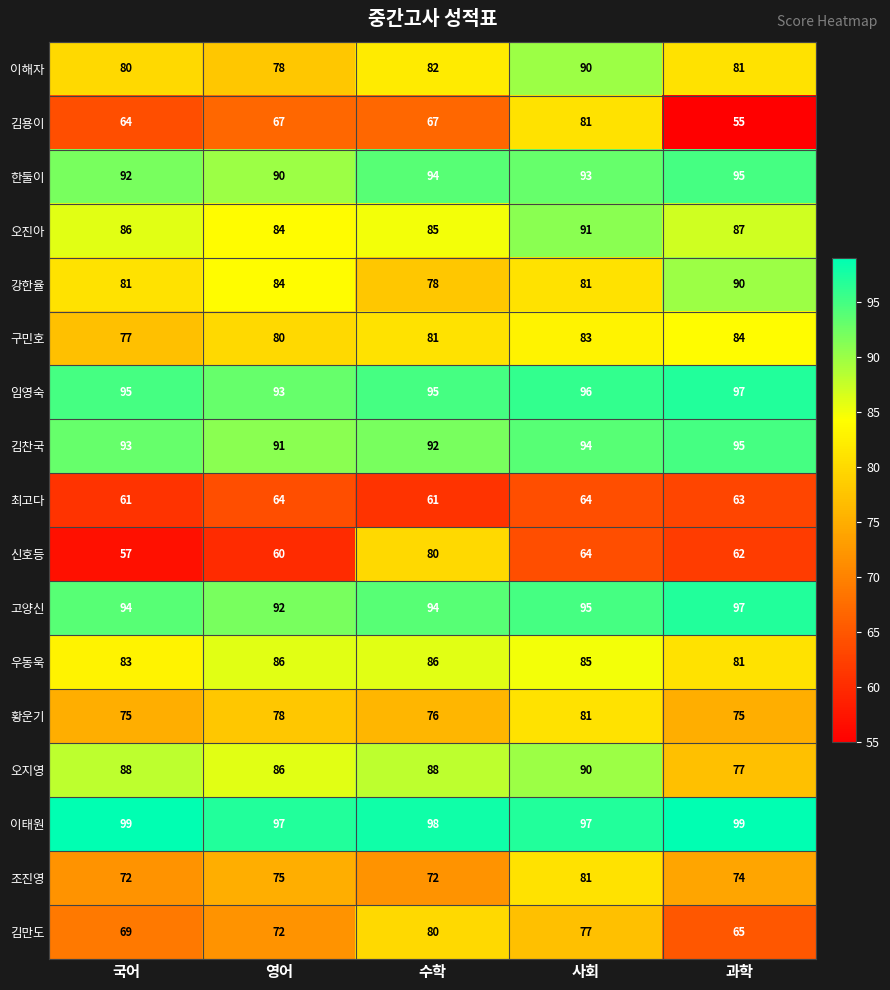

At which category does the chart reach its minimum across all series?

과학